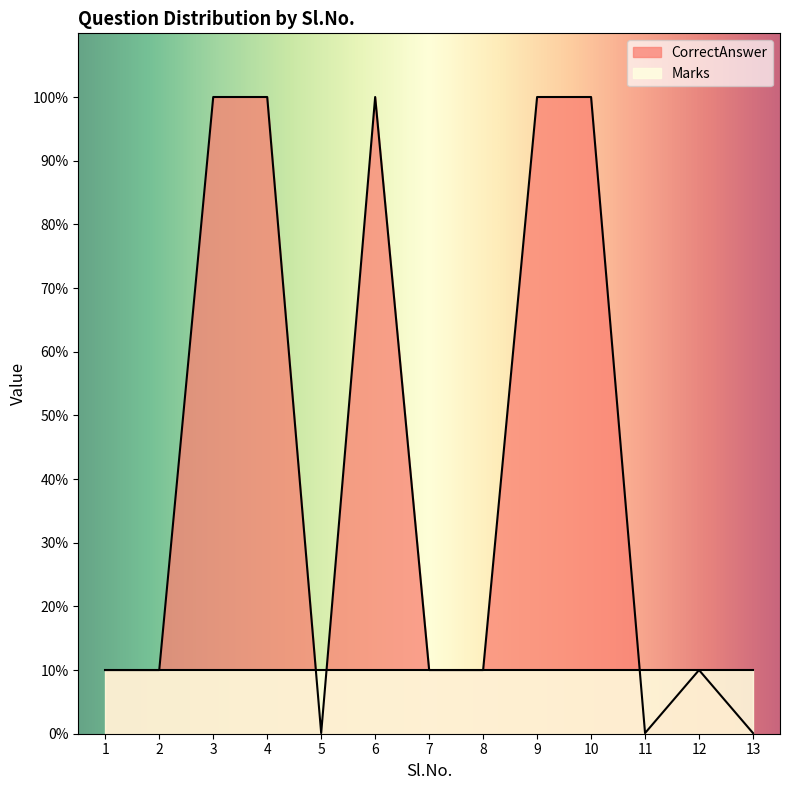

True or false: the data shows 10.0 at 7.

True